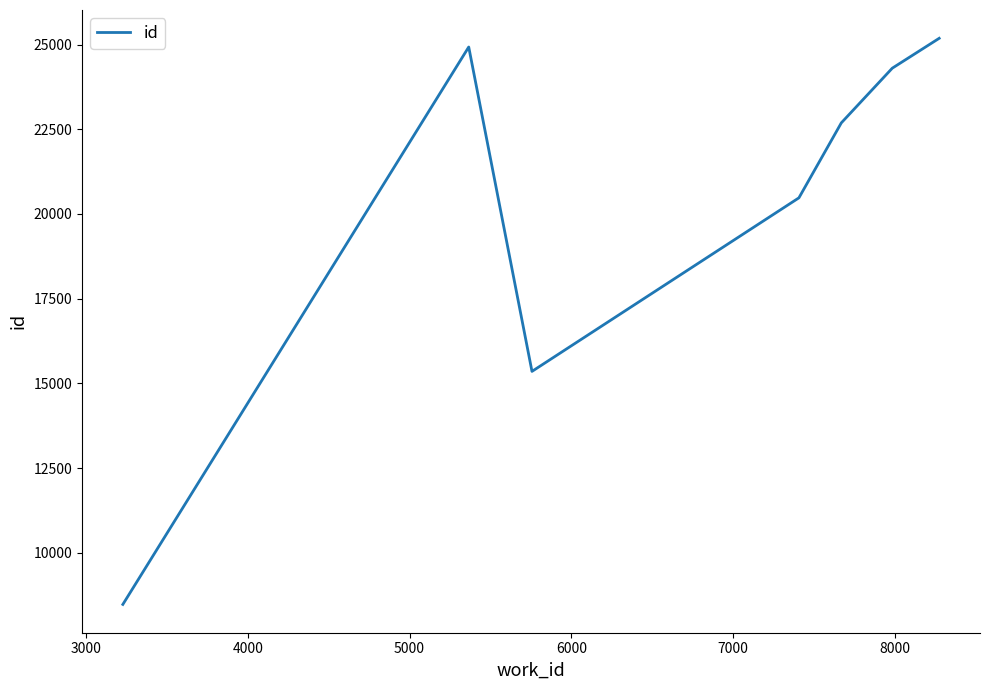

What is the difference between the maximum and minimum values?

16707